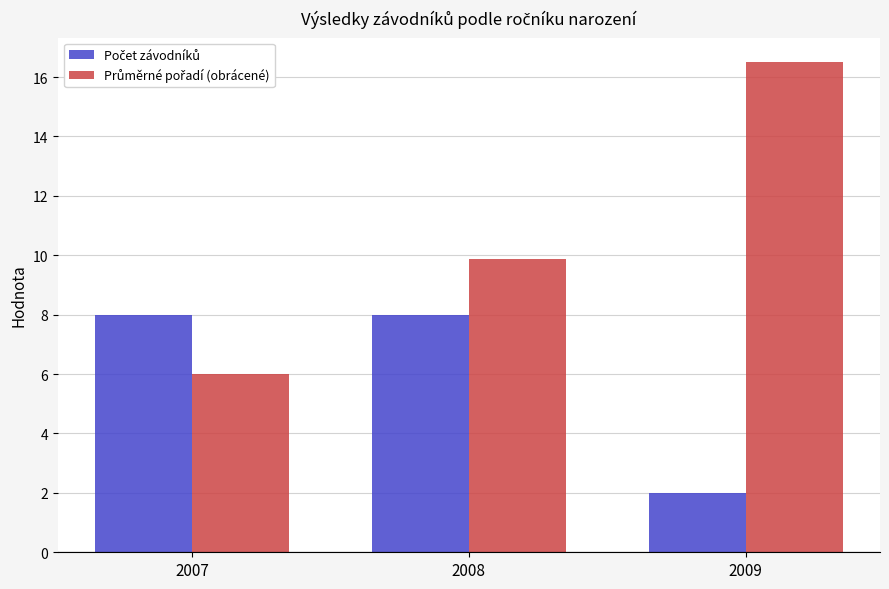

What is the total value across all series at 2008?

17.9